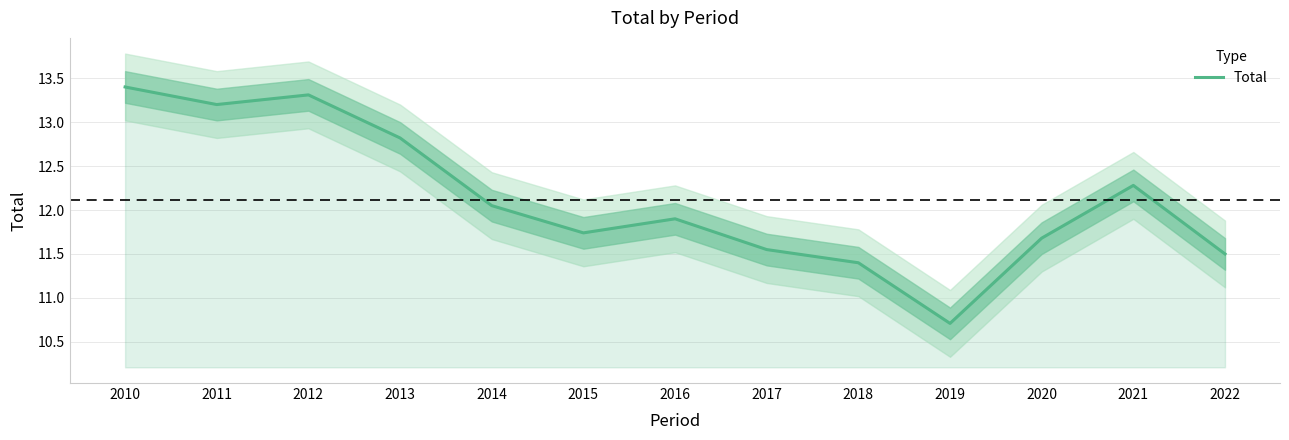

True or false: the data shows 22.0 at 2013.

False